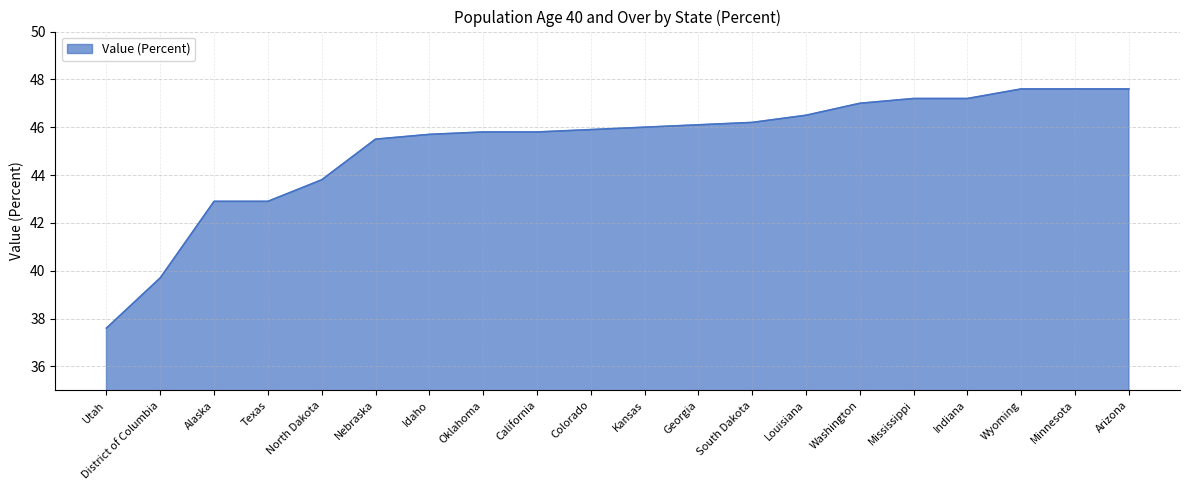

Reading right to left, transcribe all the data shown in this chart.

Arizona=47.6	Minnesota=47.6	Wyoming=47.6	Indiana=47.2	Mississippi=47.2	Washington=47.0	Louisiana=46.5	South Dakota=46.2	Georgia=46.1	Kansas=46.0	Colorado=45.9	California=45.8	Oklahoma=45.8	Idaho=45.7	Nebraska=45.5	North Dakota=43.8	Texas=42.9	Alaska=42.9	District of Columbia=39.7	Utah=37.6